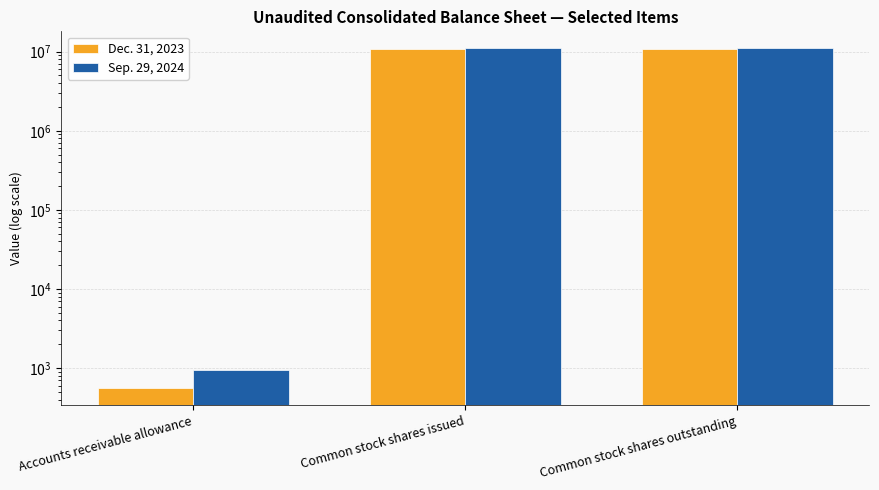

Where is Dec. 31, 2023 nearest to the value 5444031?

Accounts receivable allowance